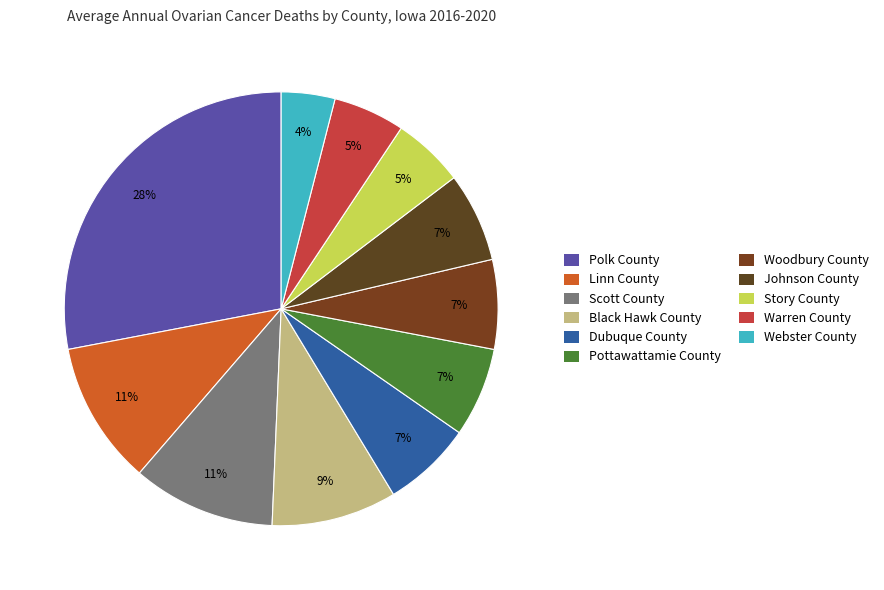

Combined, what portion of the pie is Pottawattamie County and Story County?

12.0%